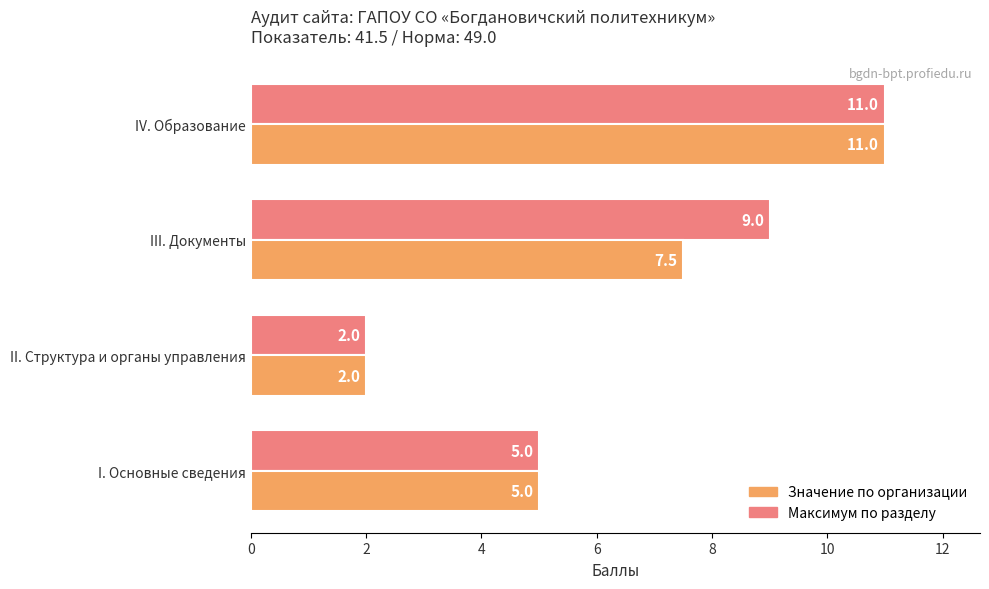

How many Максимум по разделу values are between 5 and 11?

3